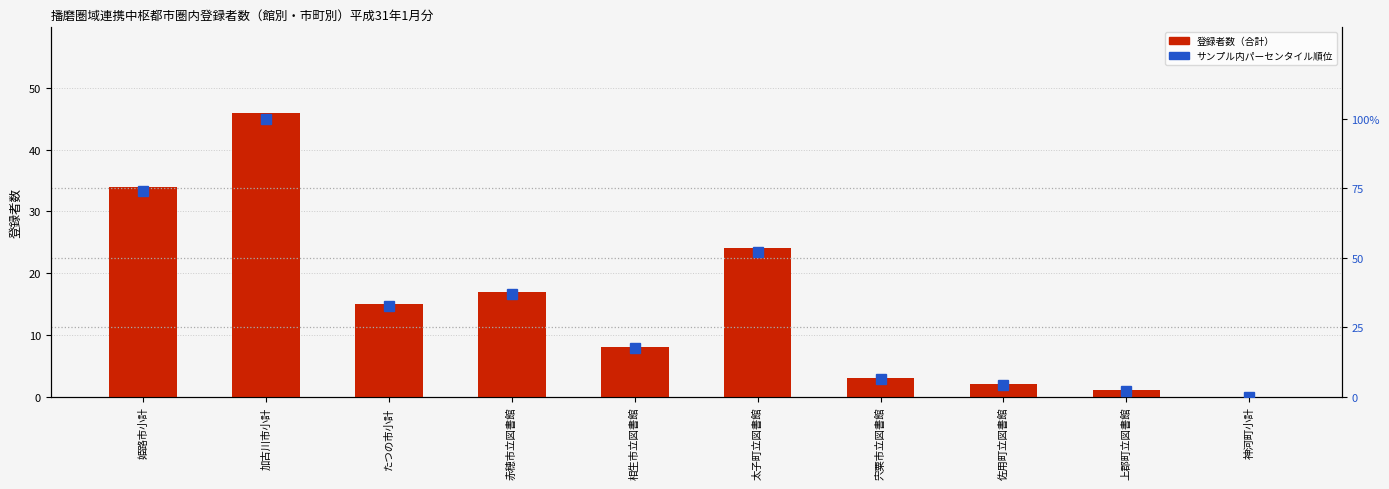

What is the maximum value shown in the chart?

100.0